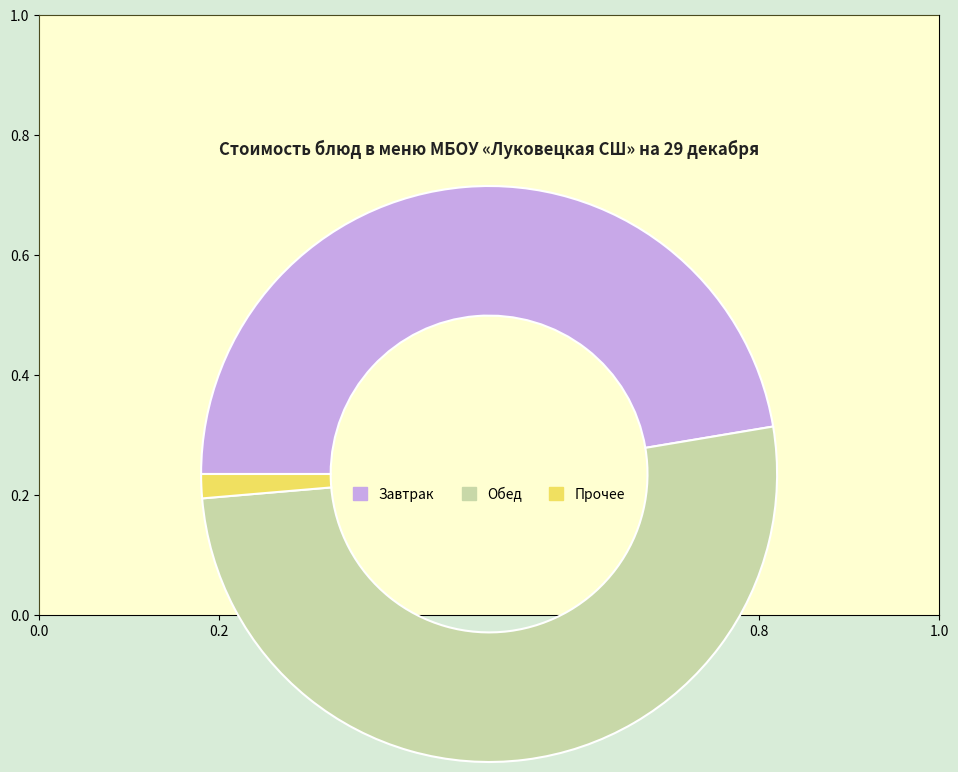

Do Прочее and Завтрак together represent more than half of the pie?

No